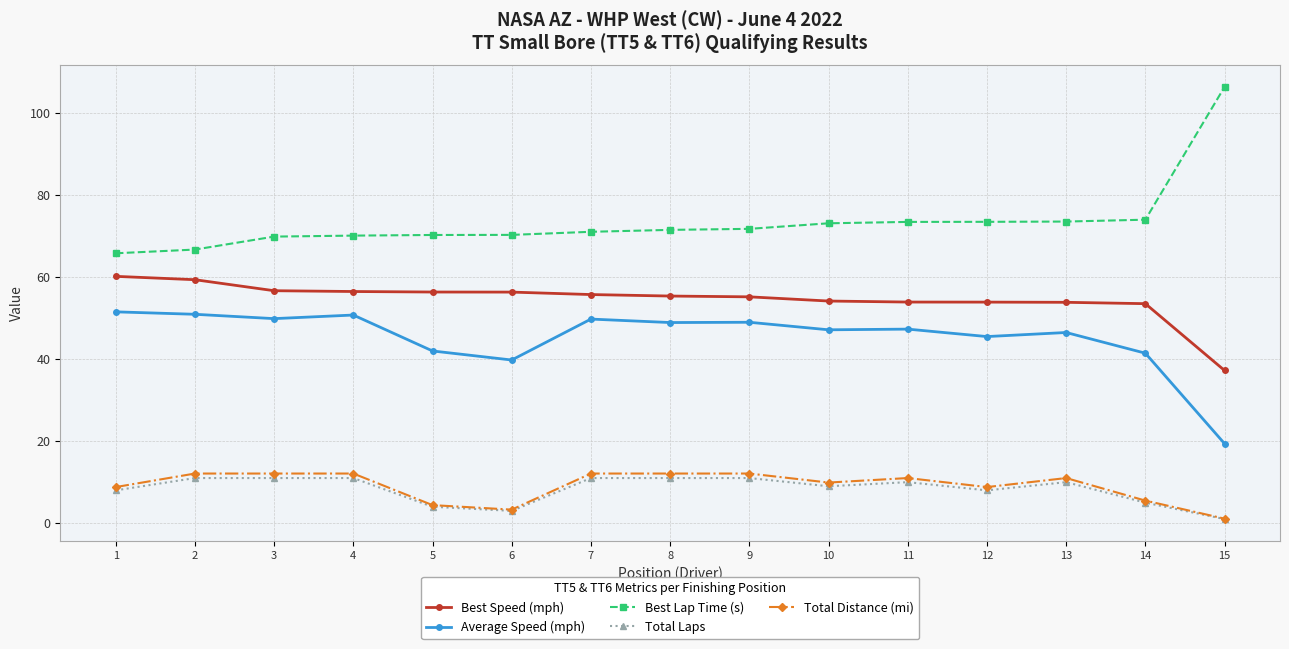

What is the spread (max minus min) of values at 13?

63.5